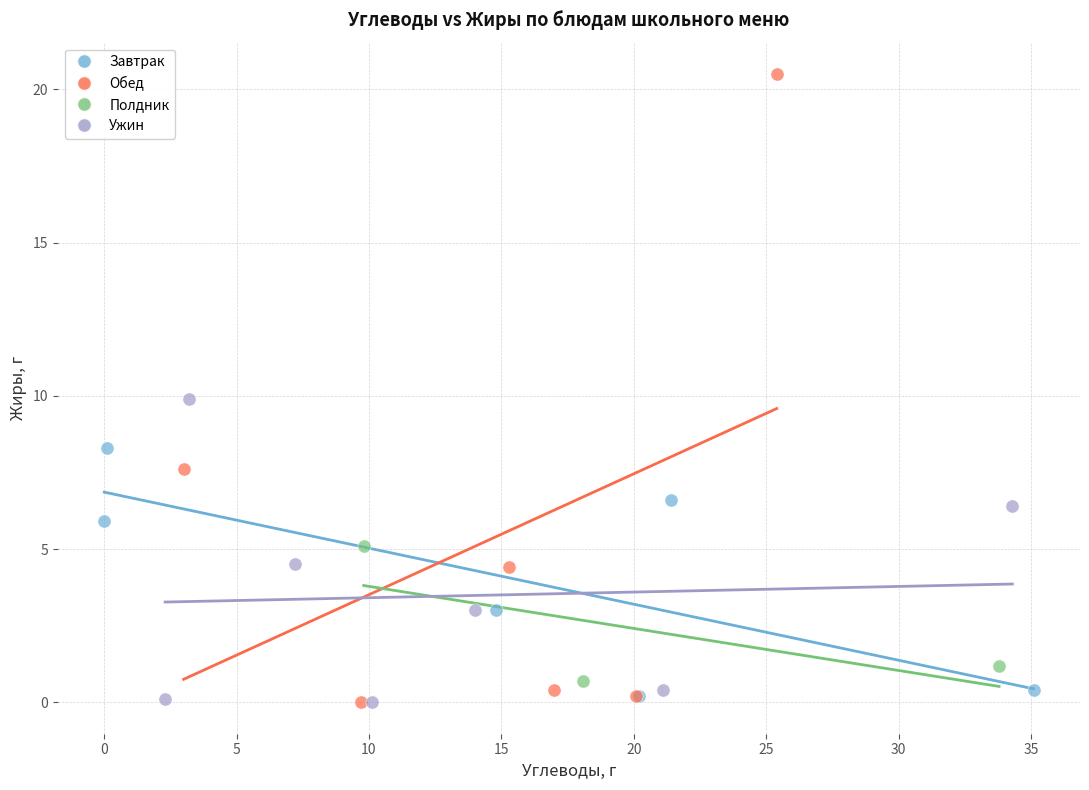

Which series has the largest Y range (max minus min)?

Обед